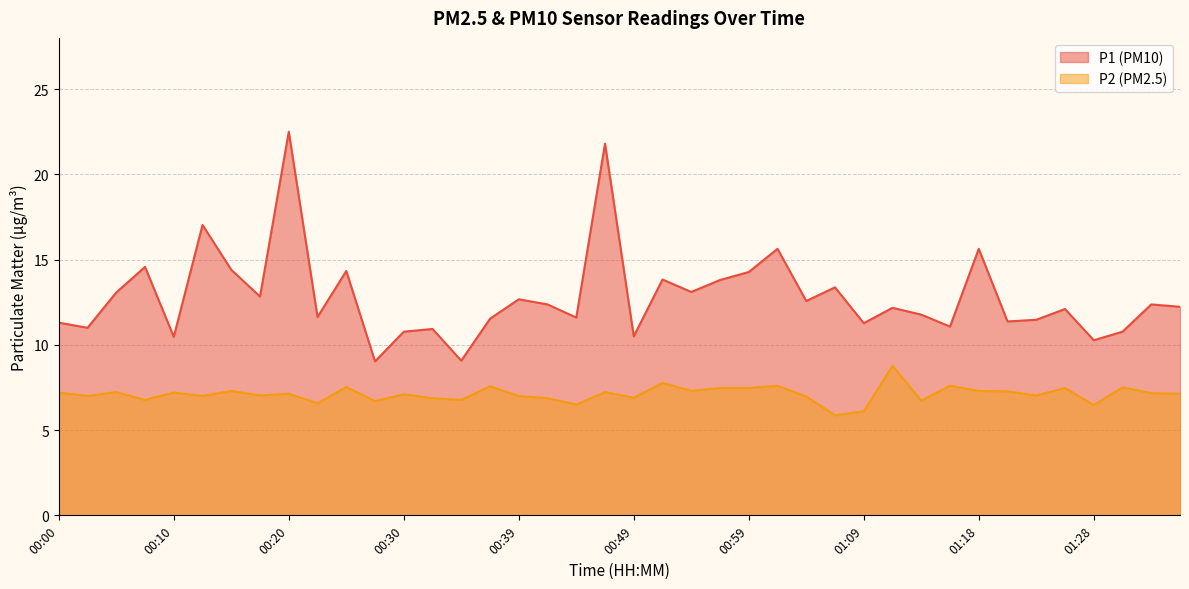

The value of P1 at 00:05 is 13.1. True or false?

True